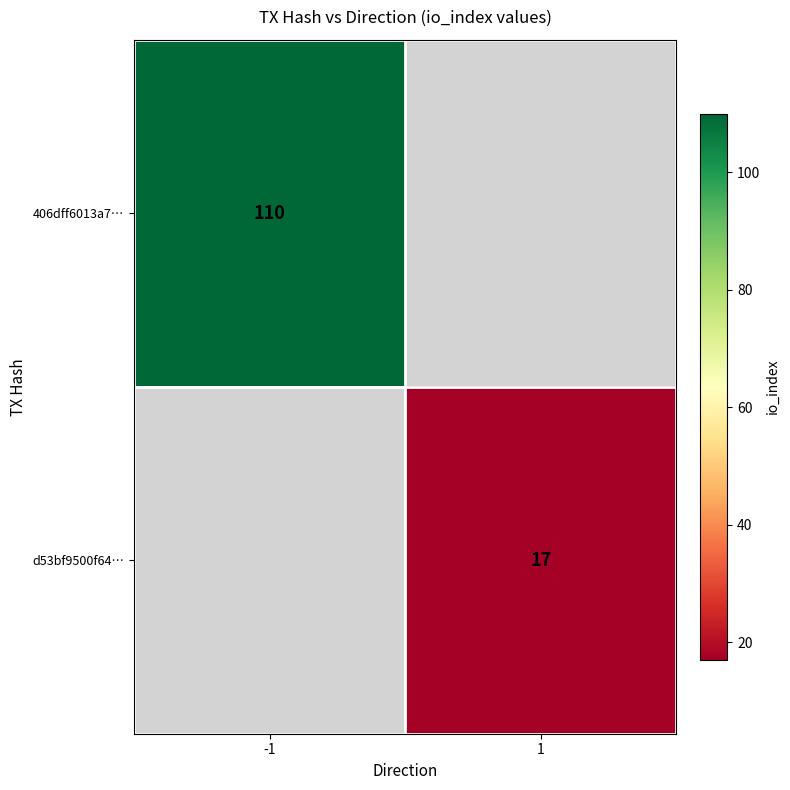

True or false: 406dff6013a7… has a value of 69.1 at -1.

False